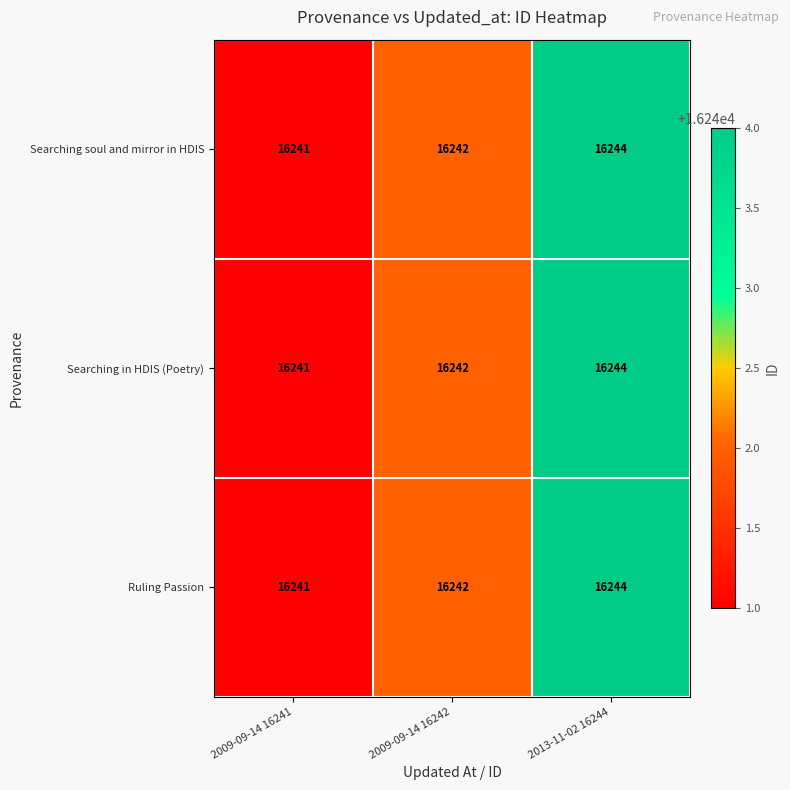

Which label corresponds to the smallest value in the chart?

2009-09-14 16241